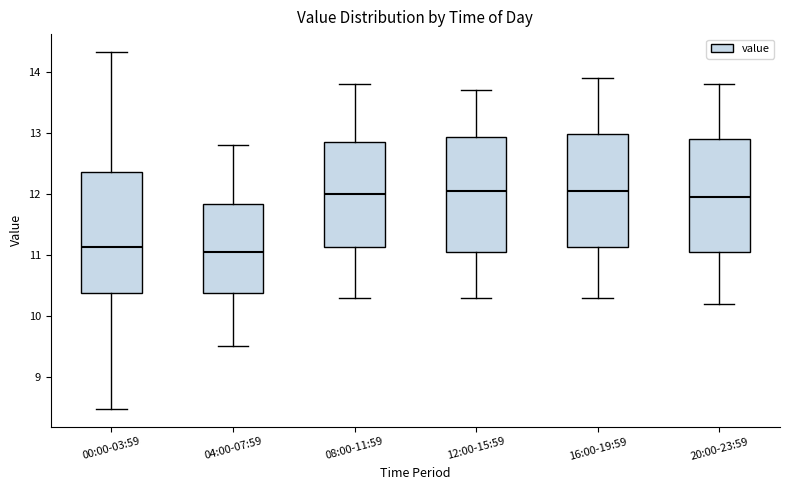

Where is the upper edge of the box for 12:00-15:59 on the y-axis? The values are not printed on the chart, so give them approximately, as read against the axis.

12.9